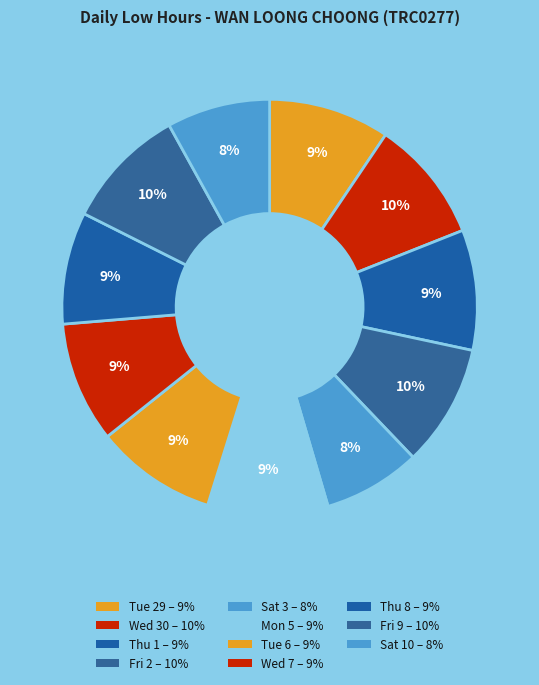

Is it true that Sat 3 is 22% of the pie?

False